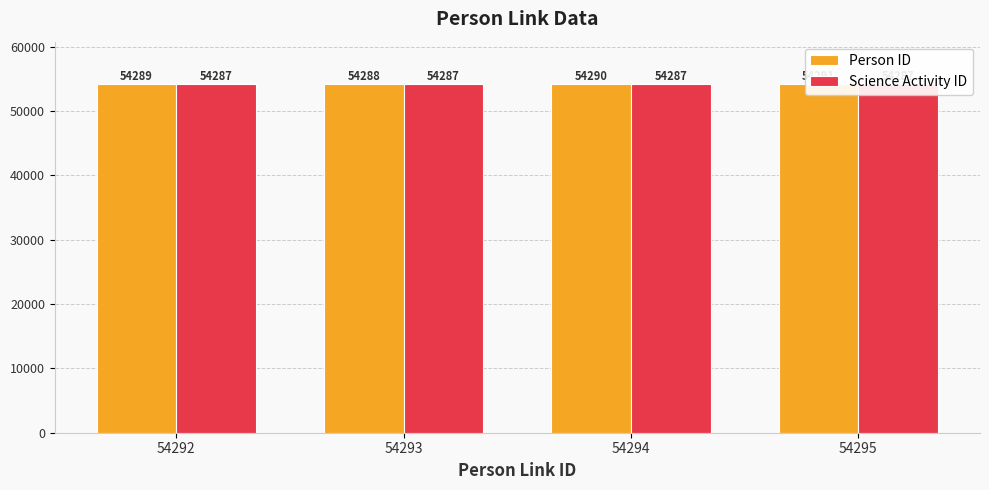

The Person ID series shows 24974 at 54292. True or false?

False